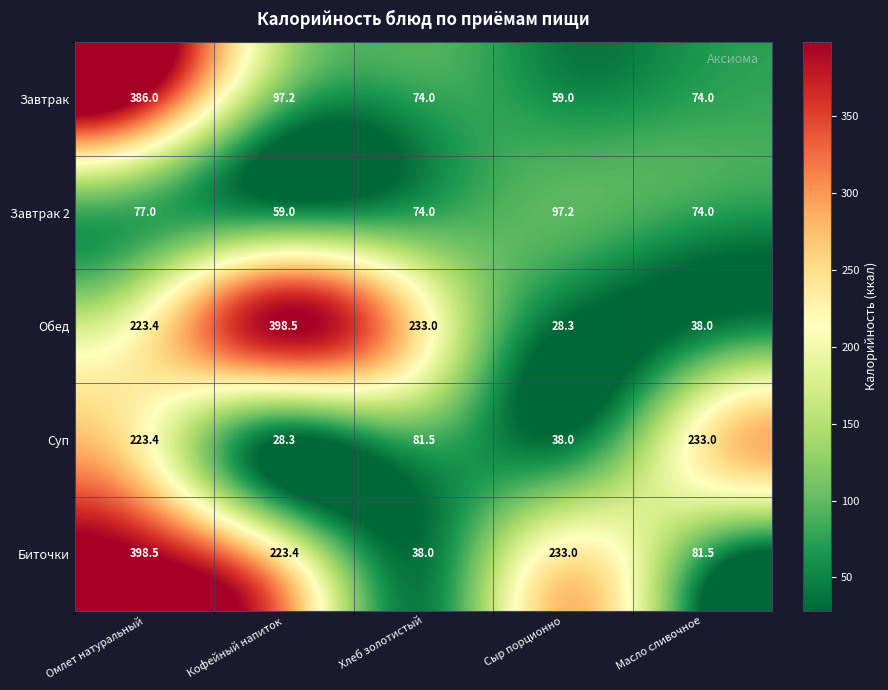

Rank the categories by Обед value from lowest to highest.

Сыр порционно, Масло сливочное, Омлет натуральный, Хлеб золотистый, Кофейный напиток